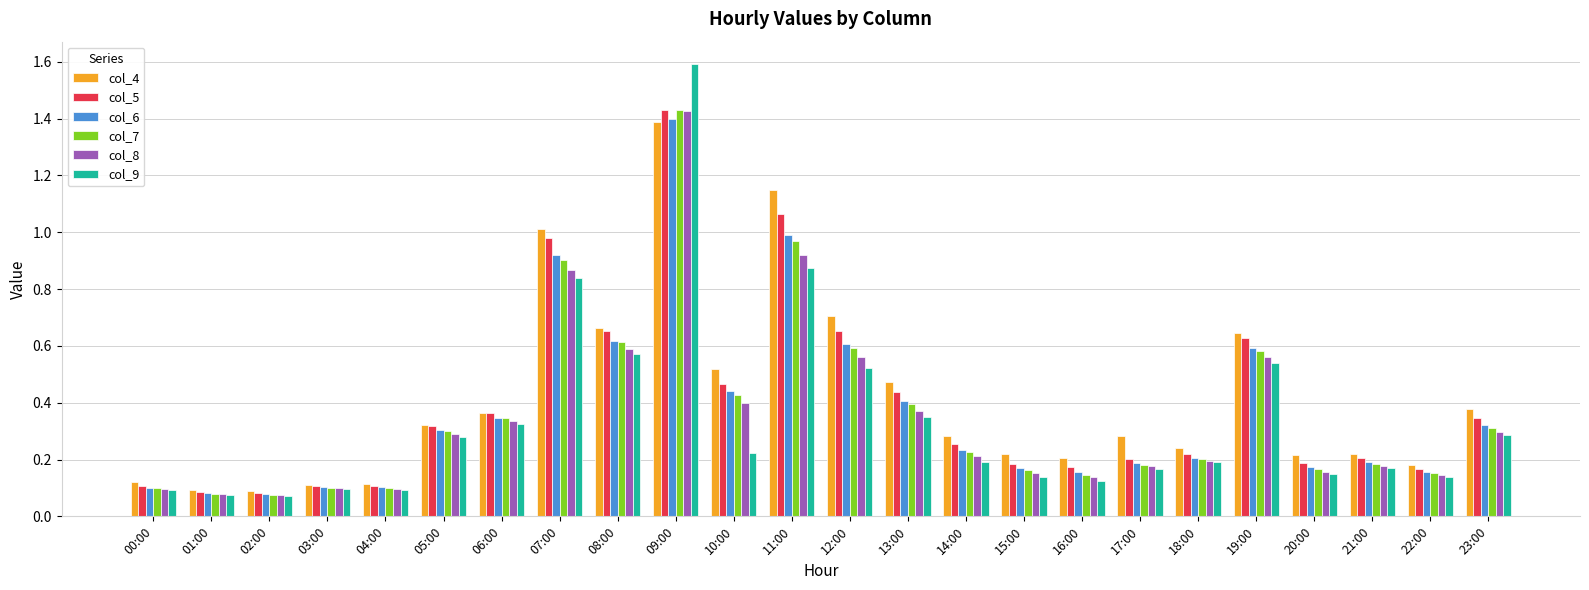

True or false: col_5 has a value of 0.2 at 17:00.

True